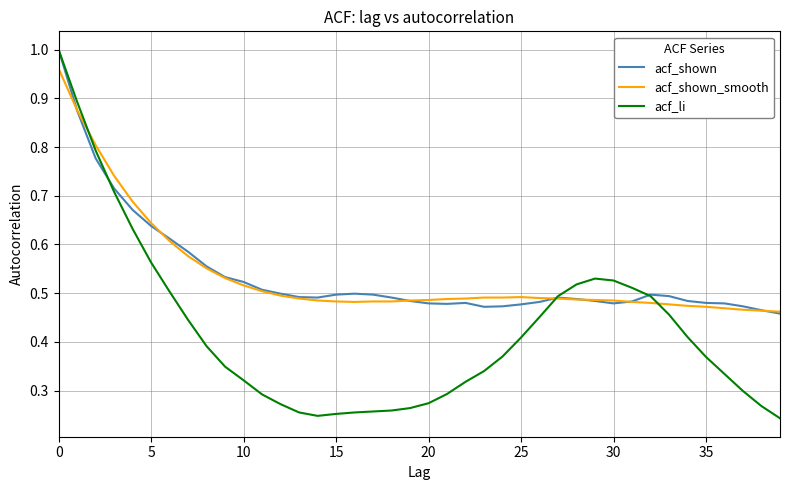

Reading left to right, list all the values displayed in this chart.

acf_shown: 1.0	0.9	0.8	0.7	0.7	0.6	0.6	0.6	0.6	0.5	0.5	0.5	0.5	0.5	0.5	0.5	0.5	0.5	0.5	0.5	0.5	0.5	0.5	0.5	0.5	0.5	0.5	0.5	0.5	0.5	0.5	0.5	0.5	0.5	0.5	0.5	0.5	0.5	0.5	0.5
acf_shown_smooth: 1.0	0.9	0.8	0.7	0.7	0.6	0.6	0.6	0.6	0.5	0.5	0.5	0.5	0.5	0.5	0.5	0.5	0.5	0.5	0.5	0.5	0.5	0.5	0.5	0.5	0.5	0.5	0.5	0.5	0.5	0.5	0.5	0.5	0.5	0.5	0.5	0.5	0.5	0.5	0.5
acf_li: 1.0	0.9	0.8	0.7	0.6	0.6	0.5	0.4	0.4	0.3	0.3	0.3	0.3	0.3	0.2	0.3	0.3	0.3	0.3	0.3	0.3	0.3	0.3	0.3	0.4	0.4	0.5	0.5	0.5	0.5	0.5	0.5	0.5	0.5	0.4	0.4	0.3	0.3	0.3	0.2